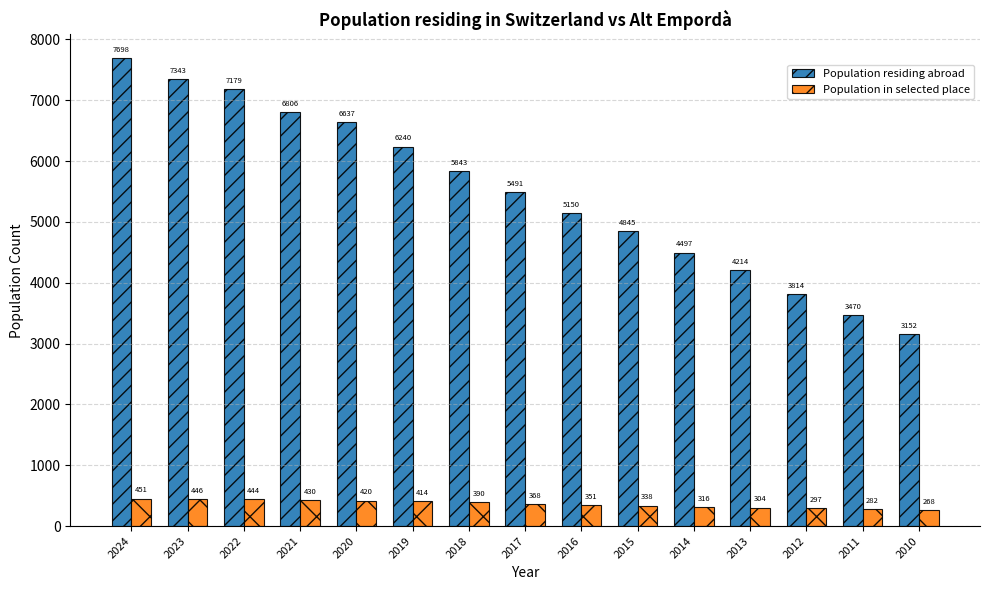

What is the difference between the maximum and minimum values in the Population in selected place series?

183